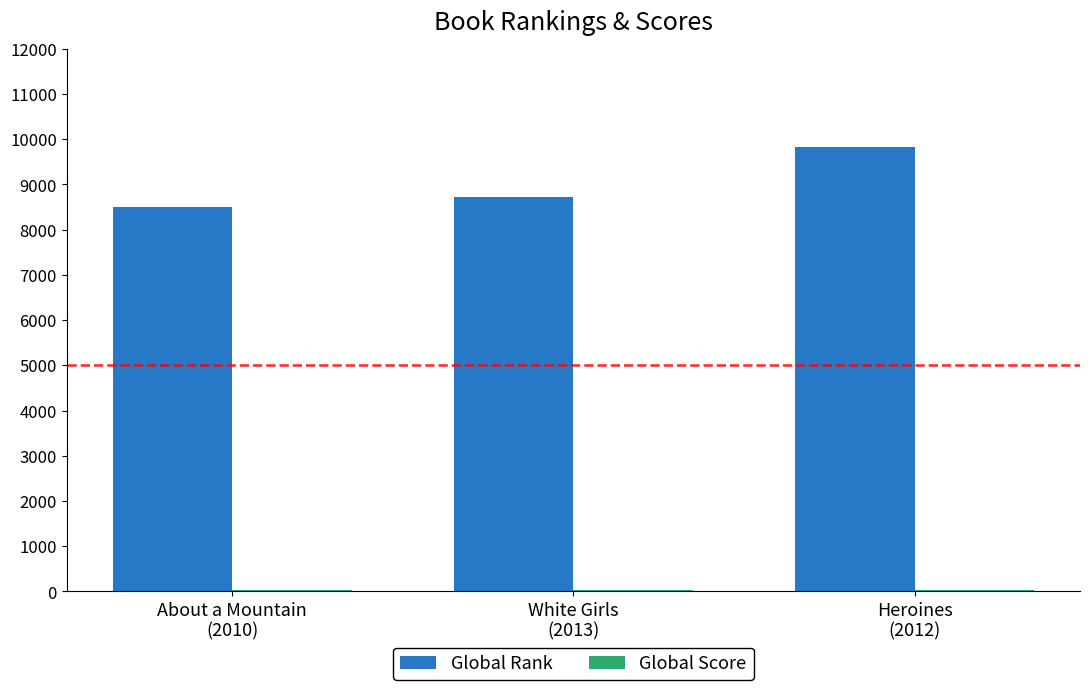

What is the greatest value displayed?

9839